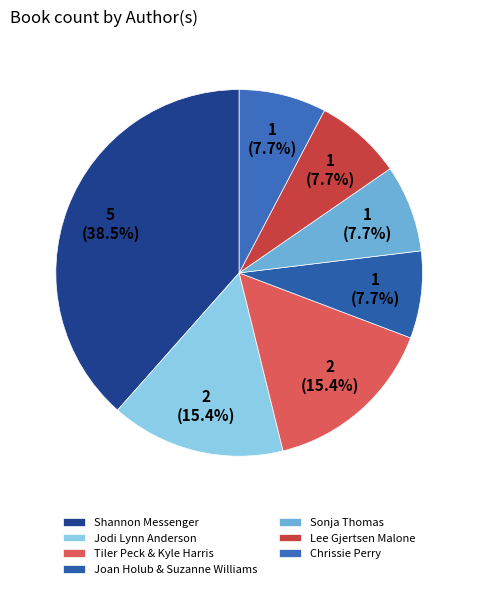

How many segments does this pie chart have?

7